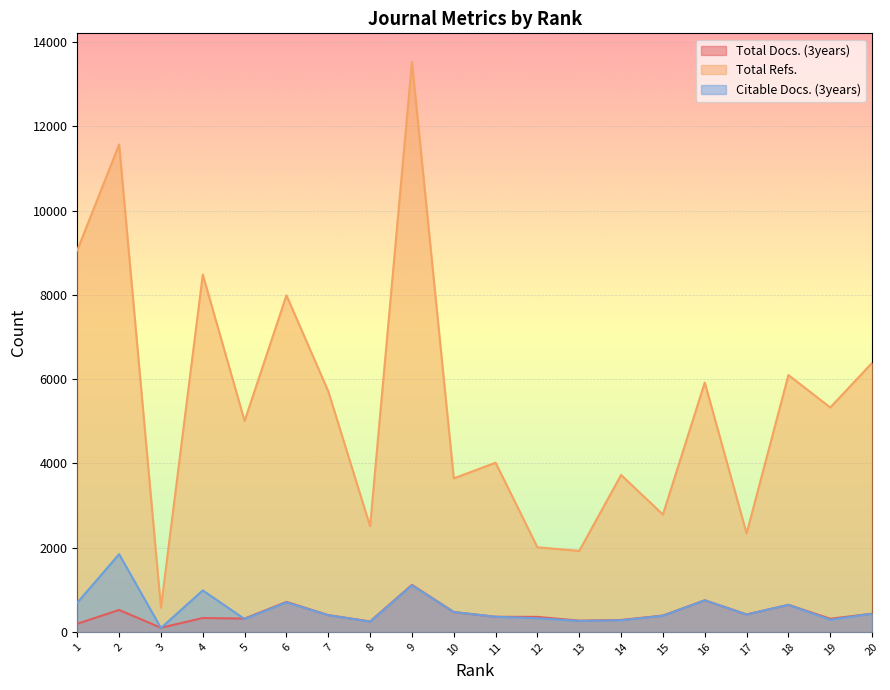

What is the average value of the Citable Docs. (3years) series?

548